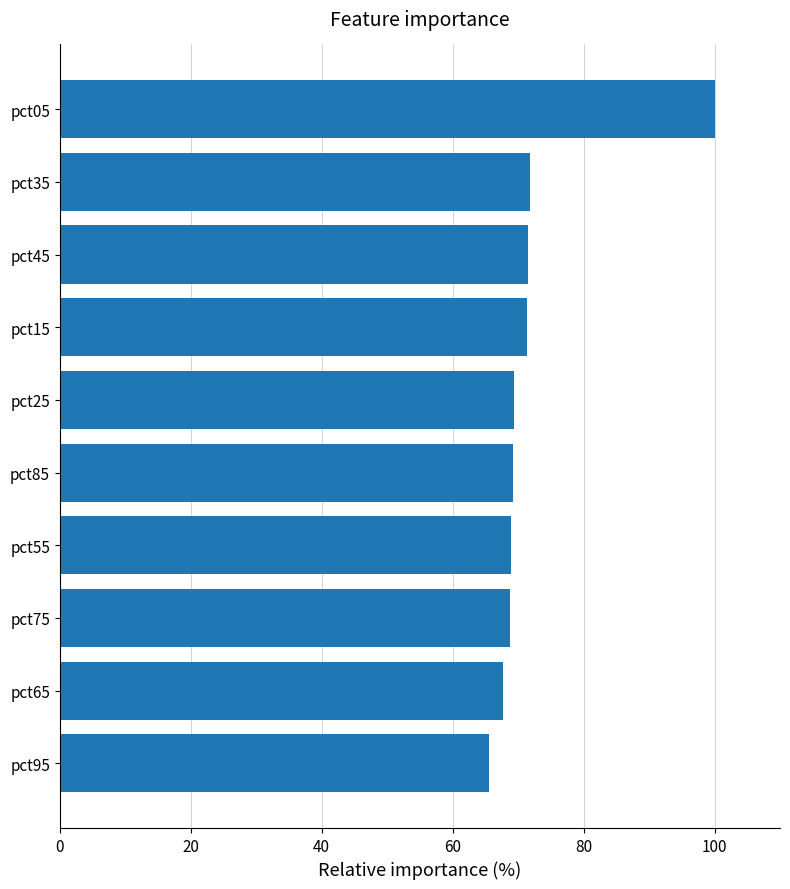

Read the value at pct45.

71.4